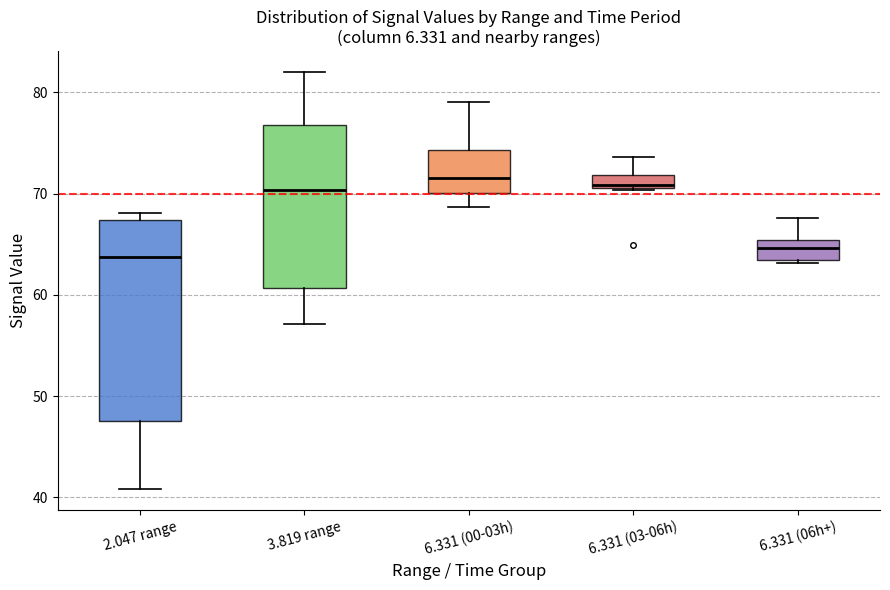

Which box is the tallest, from its lower edge to its upper edge?

2.047 range